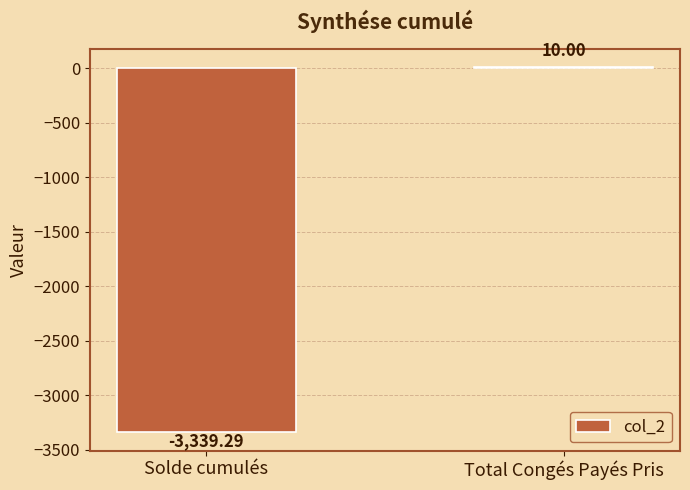

Is it true that the value at Total Congés Payés Pris is 10.0?

True